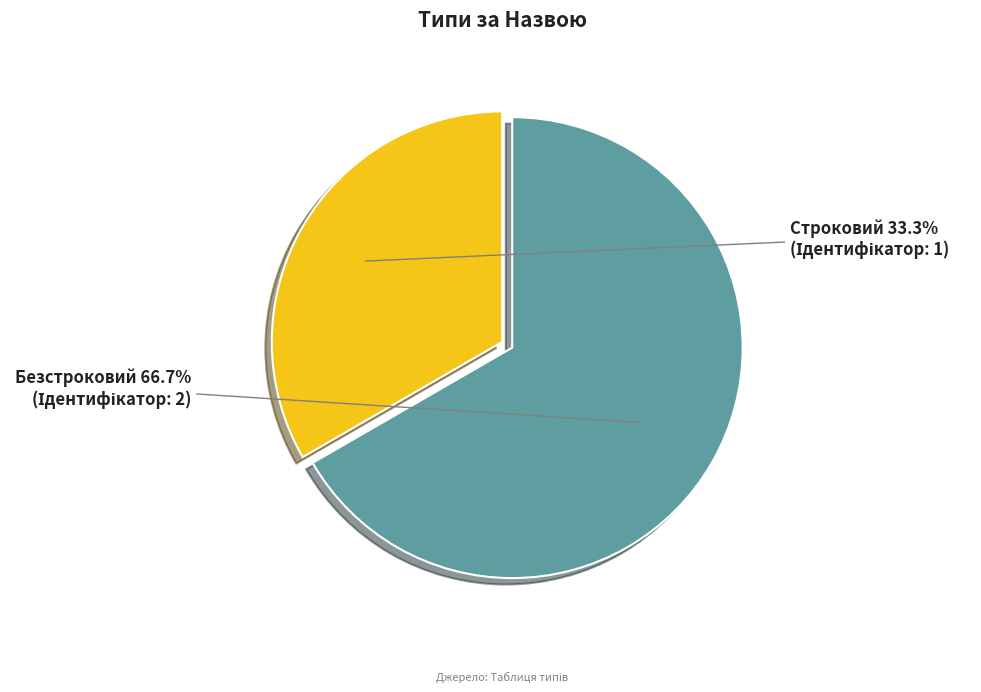

Which category has the smallest portion of the pie?

Строковий